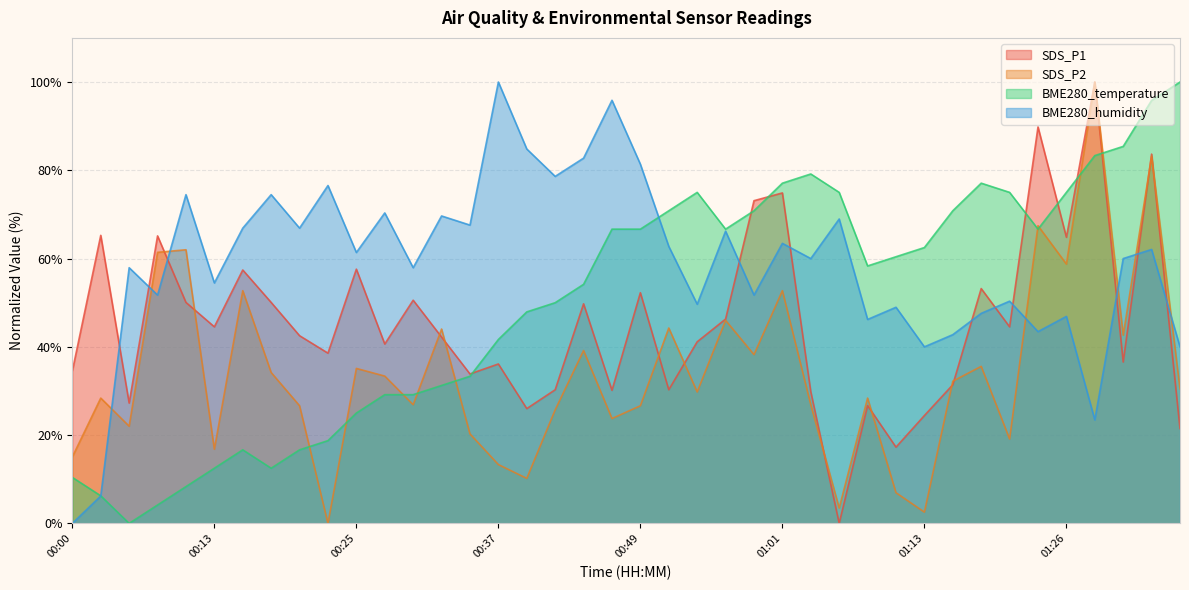

The value of BME280_humidity at 01:16 is 42.8. True or false?

True